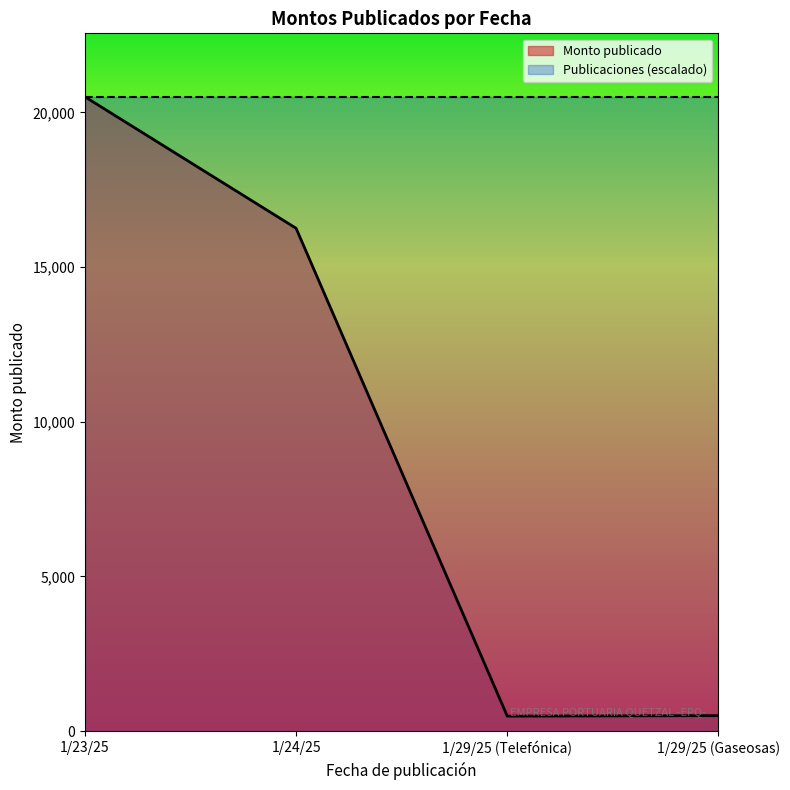

How many lines are shown in the chart?

2